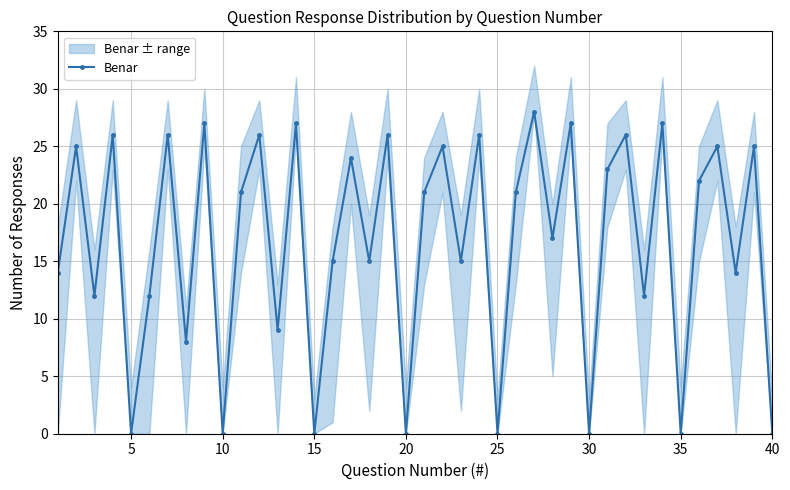

How many values are above zero?

32